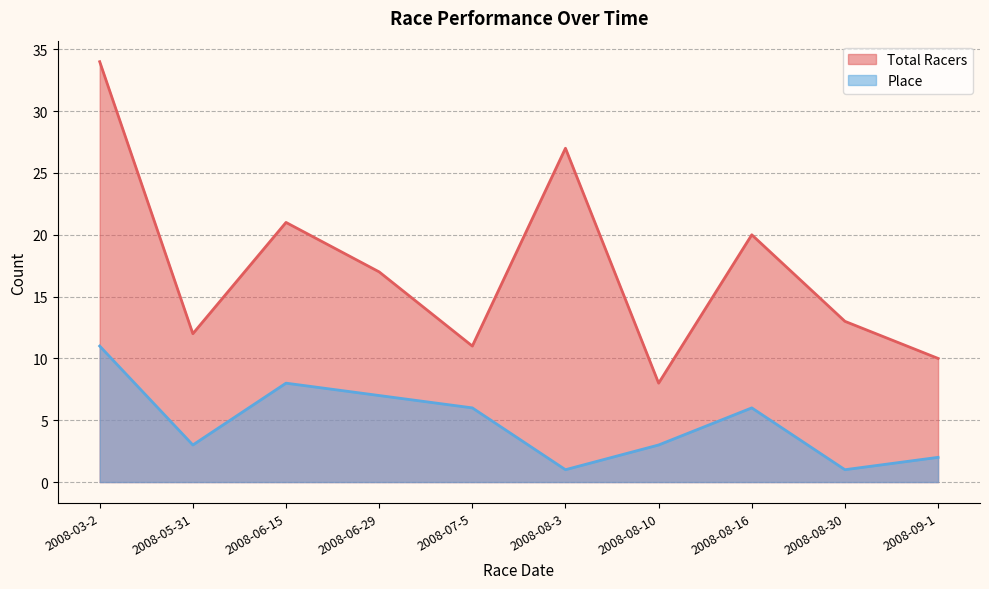

What is the label of the 7th point from the left?

2008-08-10